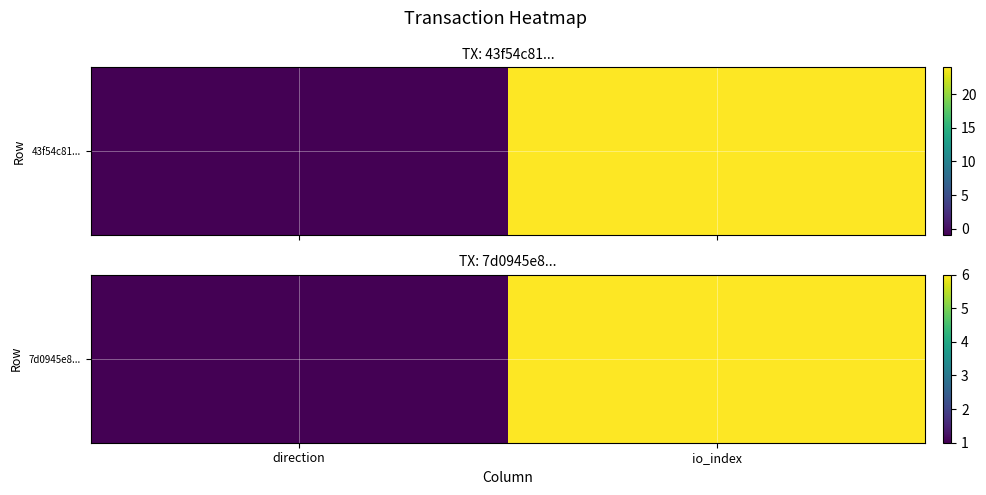

Which category has the highest value across all series?

io_index